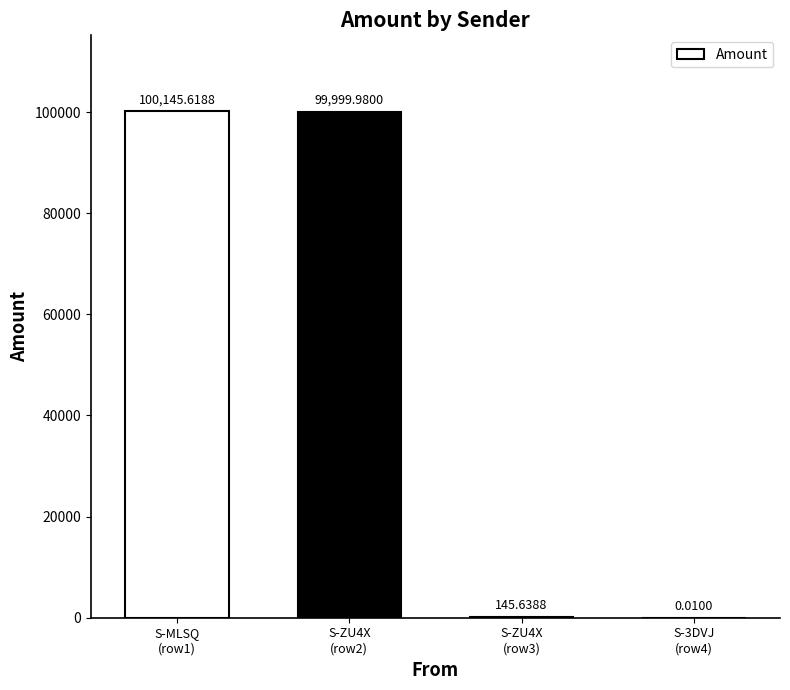

What is the sum of all values?

200291.2